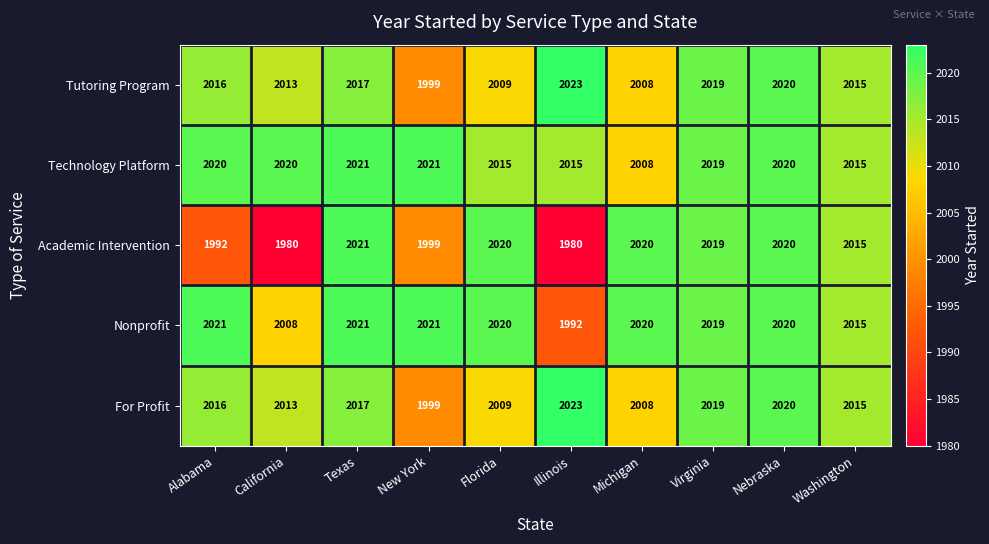

The Tutoring Program series shows 2013 at California. True or false?

True